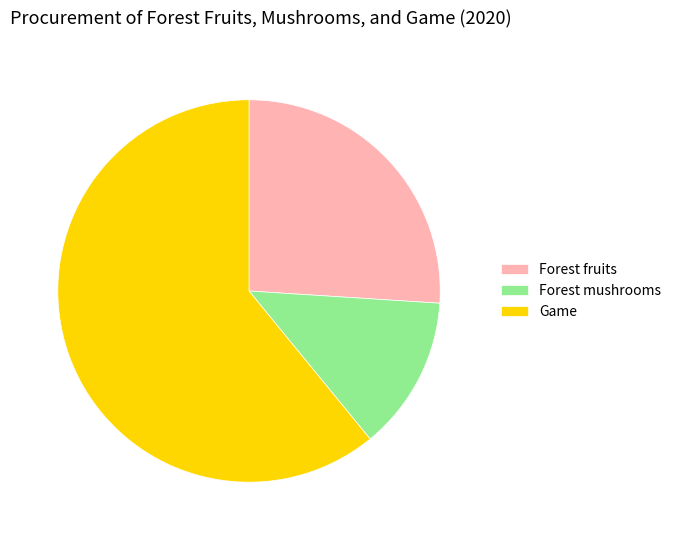

How many slices are in this pie chart?

3